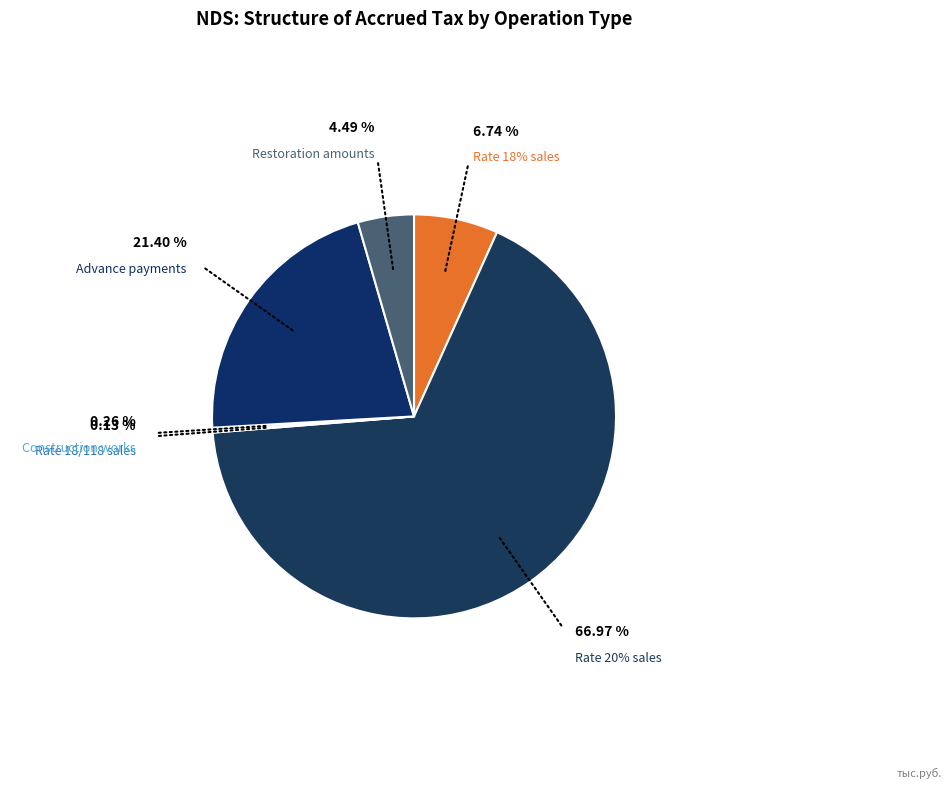

To the nearest percent, what is the average slice percentage?

17%